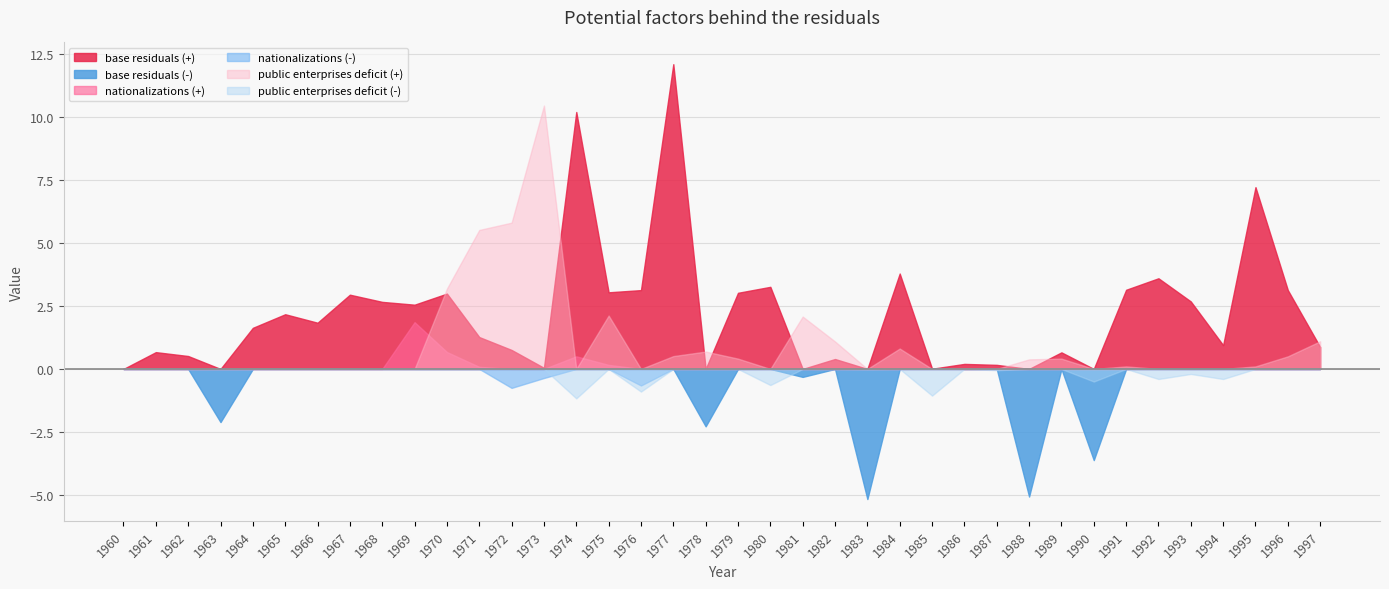

What is the difference between the second highest and second lowest values in the base residuals series?

15.3